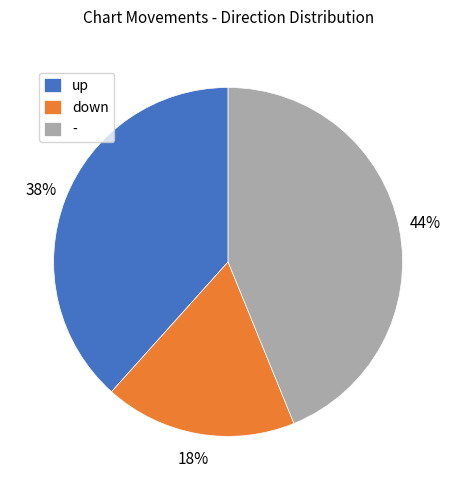

Approximately how many times larger is the value at down compared to up?

0.5